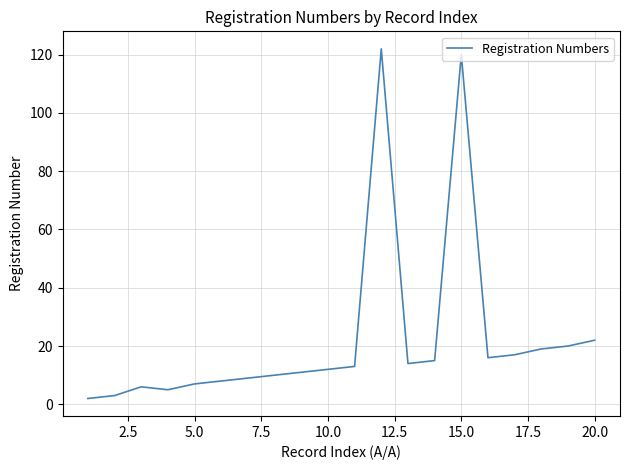

What is the difference between the maximum and minimum values?

120